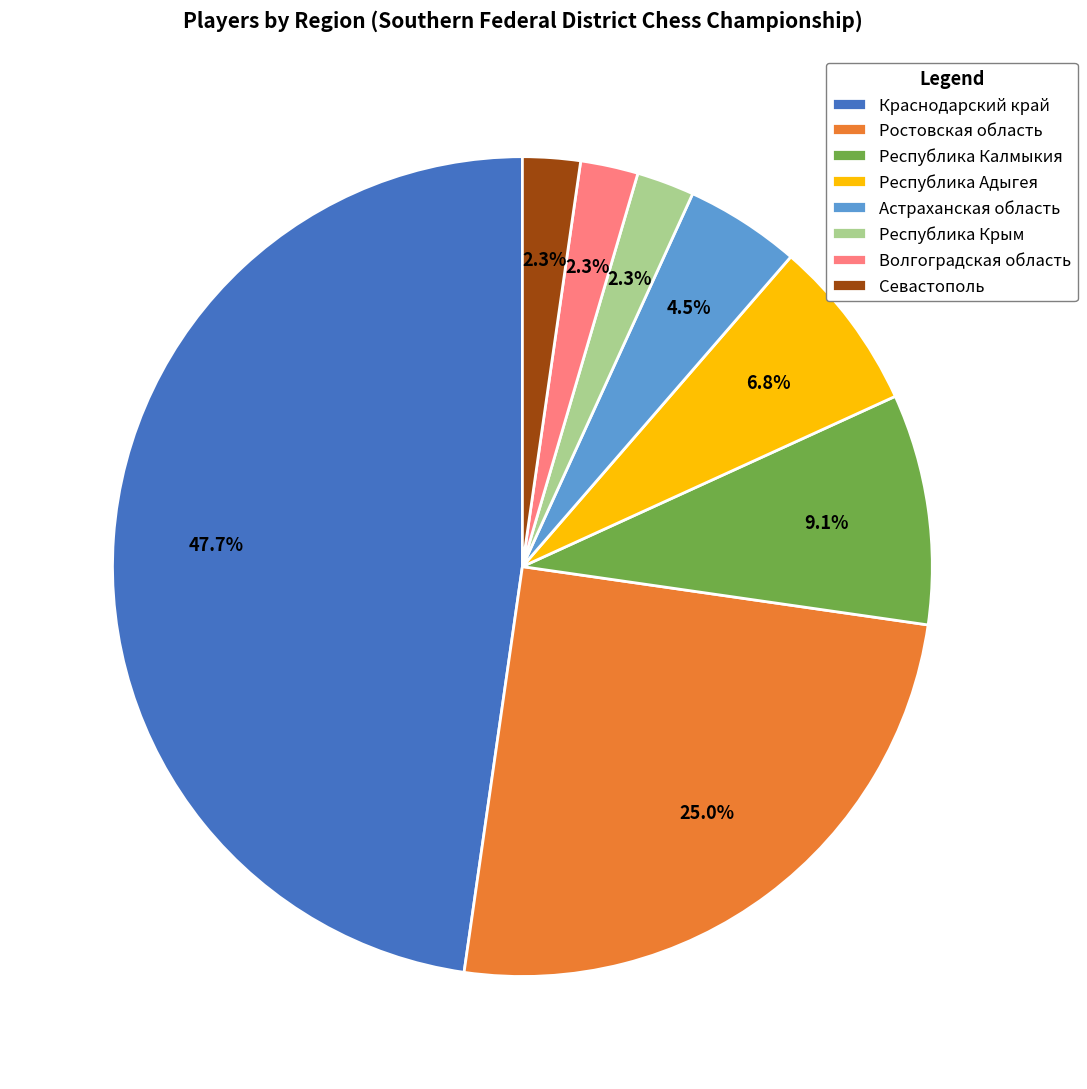

Count the number of slices in the pie.

8